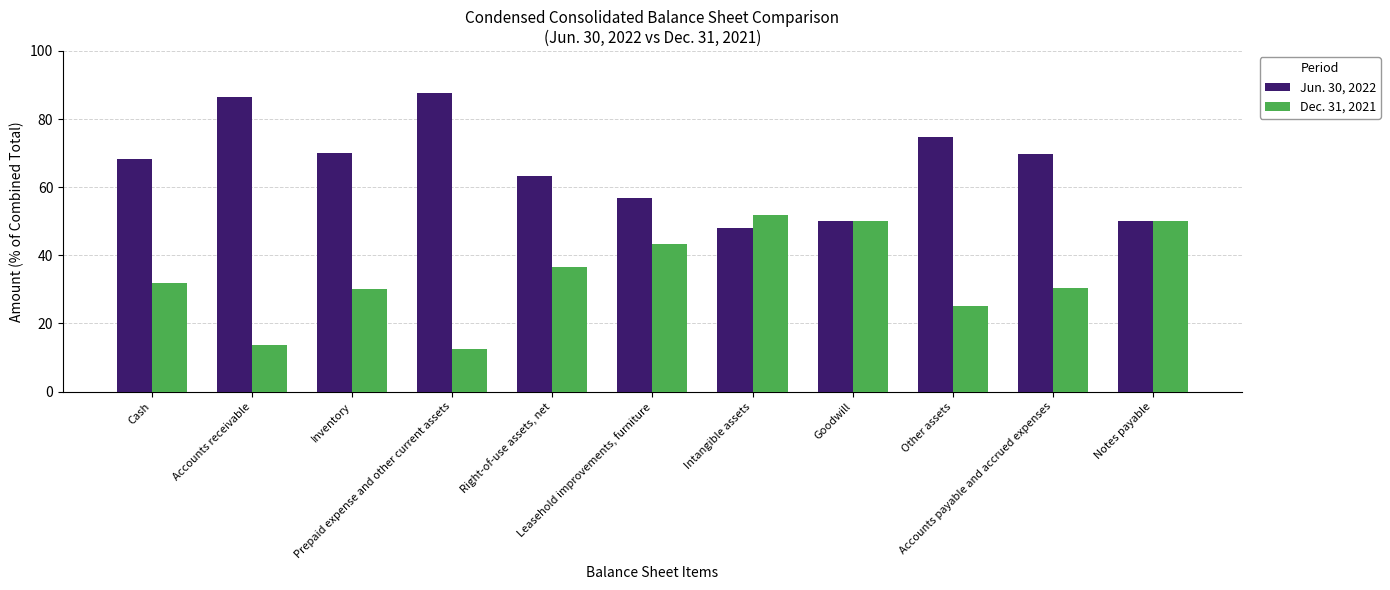

Rank the series by their average value, from highest to lowest.

Jun. 30, 2022, Dec. 31, 2021